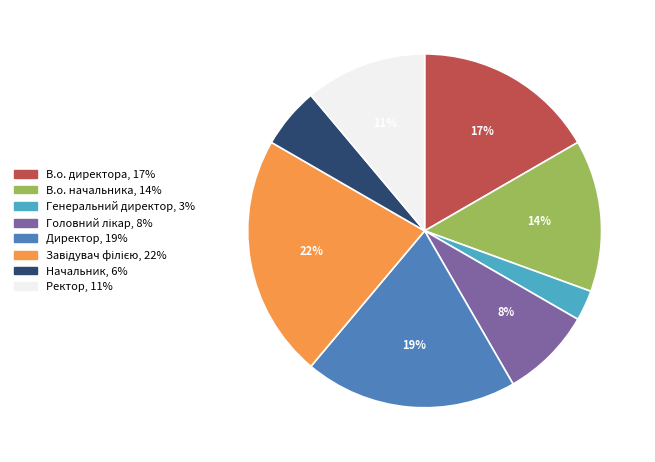

The Ректор, 11% slice represents 2% of the pie. True or false?

False